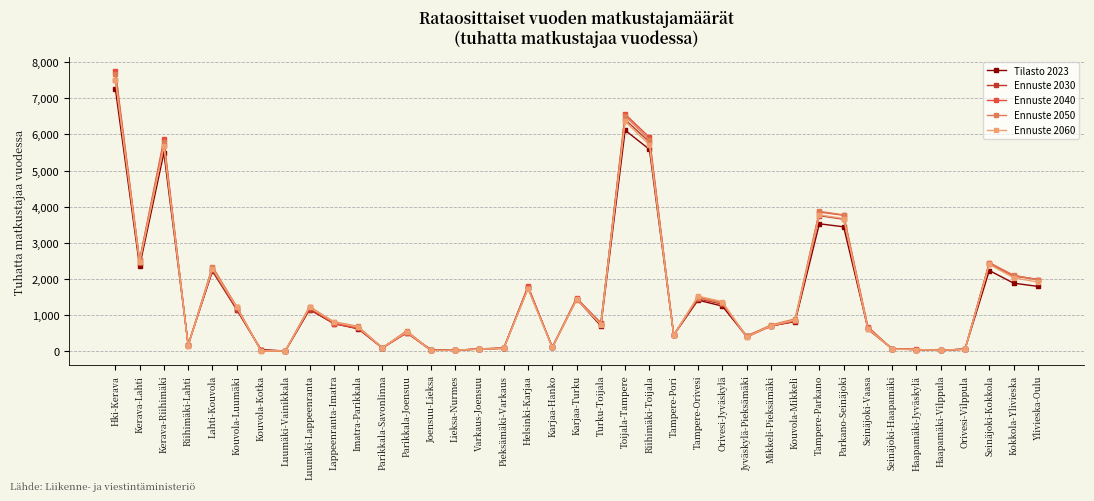

Which category has the highest value in the Ennuste 2050 series?

Hki-Kerava